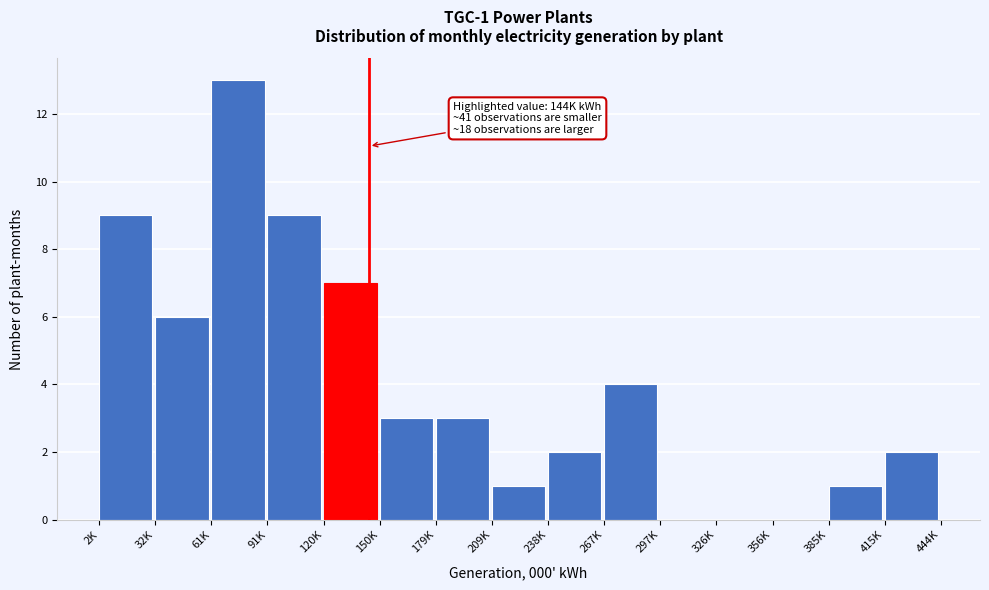

Reading right to left, list all the values displayed in this chart.

415K=2	385K=1	356K=0	326K=0	297K=0	267K=4	238K=2	209K=1	179K=3	150K=3	120K=7	91K=9	61K=13	32K=6	2K=9